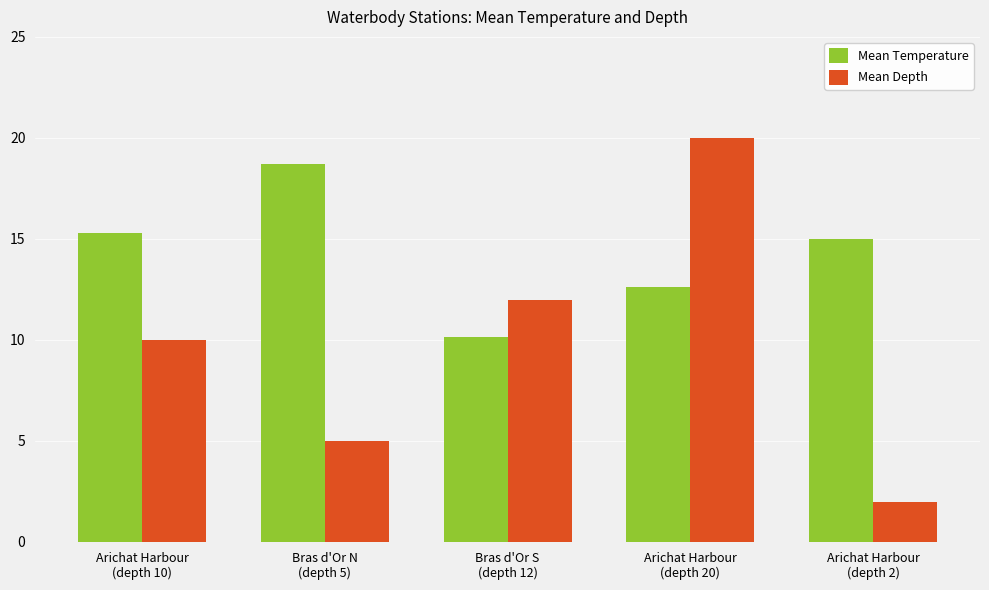

Where does the Mean Temperature series first go above 14?

Arichat Harbour
(depth 10)